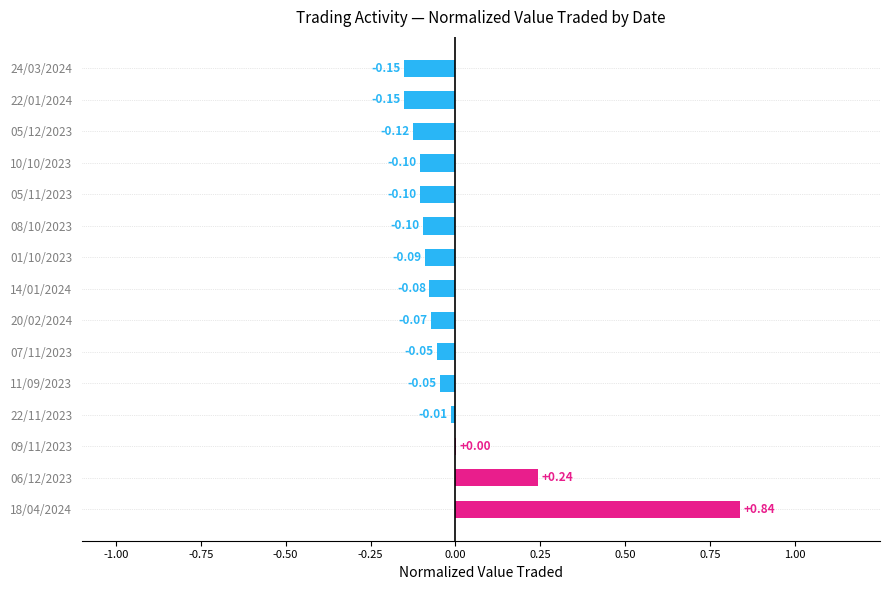

What is the change in value from 18/04/2024 to 10/10/2023?

-0.9